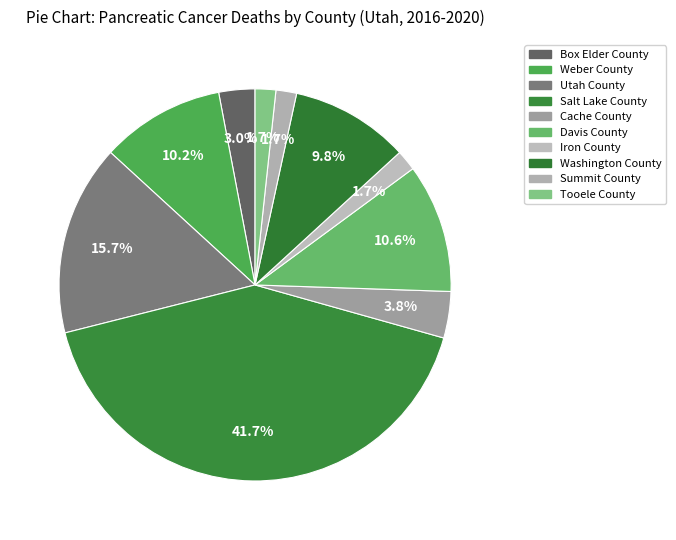

Which has a higher value, Cache County or Tooele County?

Cache County